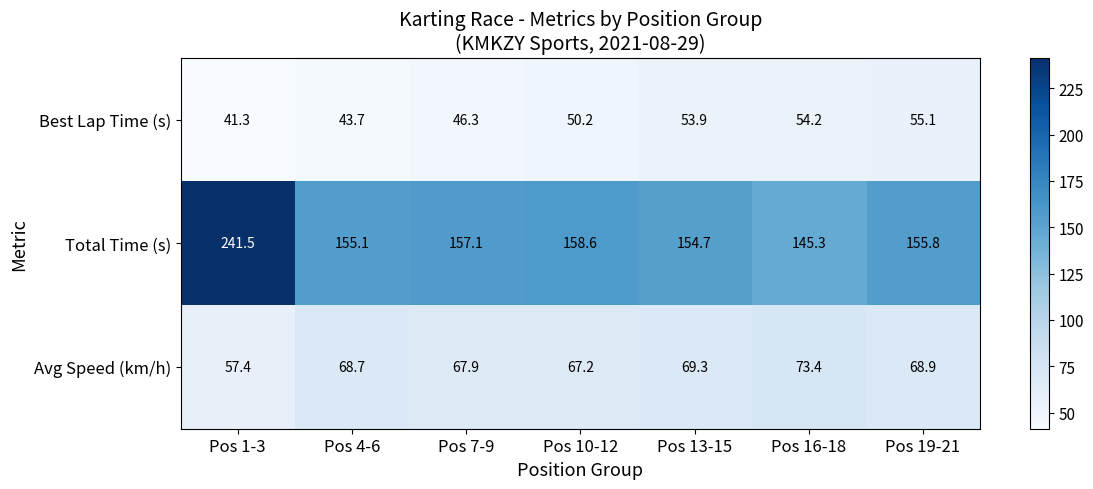

Which category has the lowest value across all series?

Pos 1-3